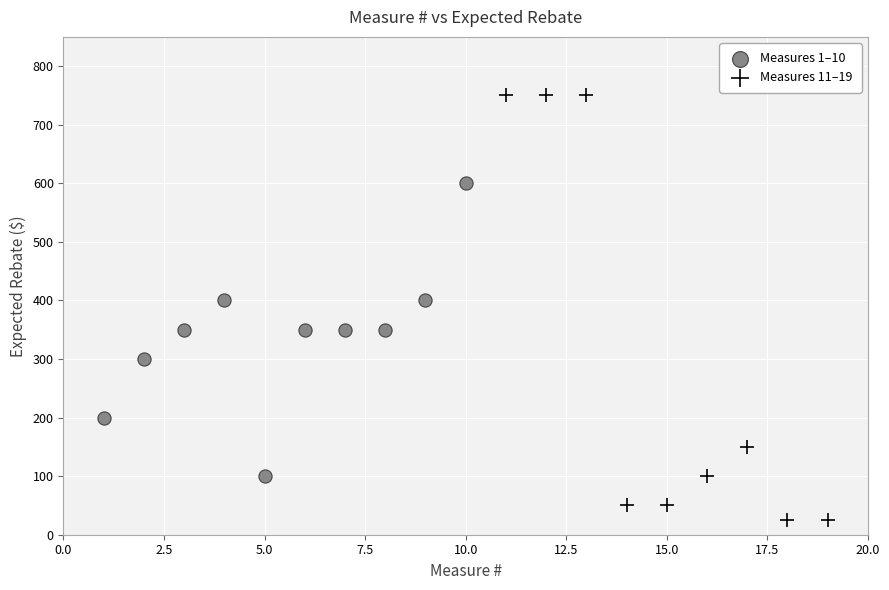

Which series has the widest spread of Y values?

Measures 11–19